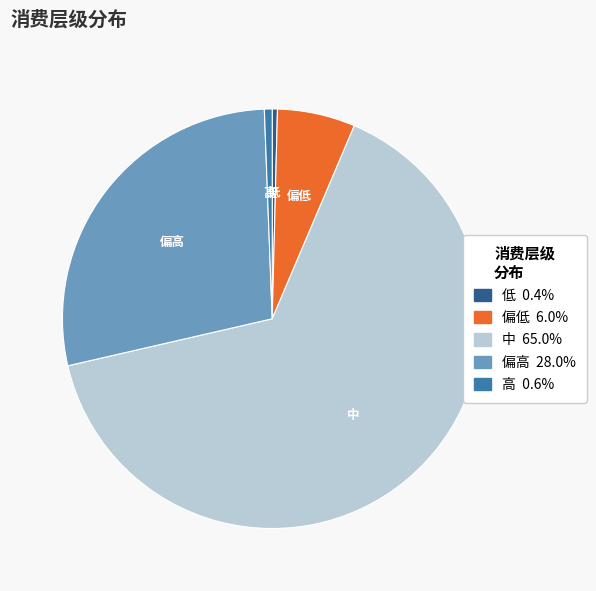

Count the number of slices in the pie.

5